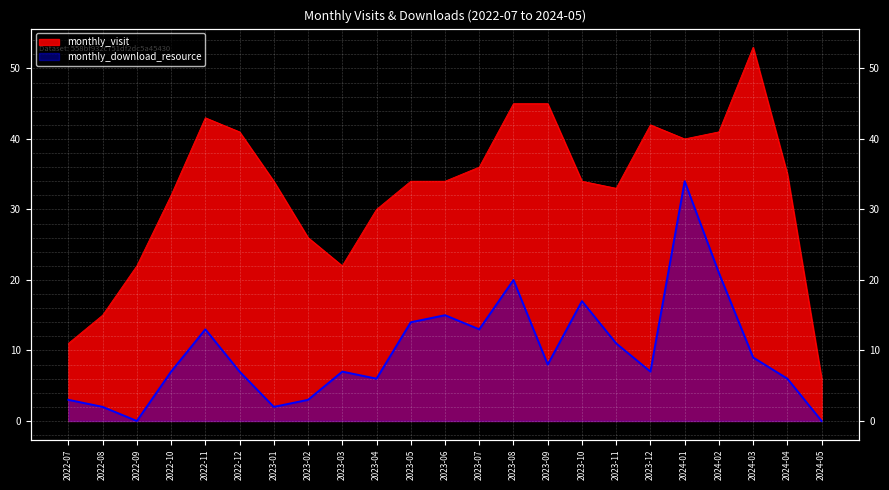

True or false: monthly_download_resource and monthly_visit intersect in this chart.

False